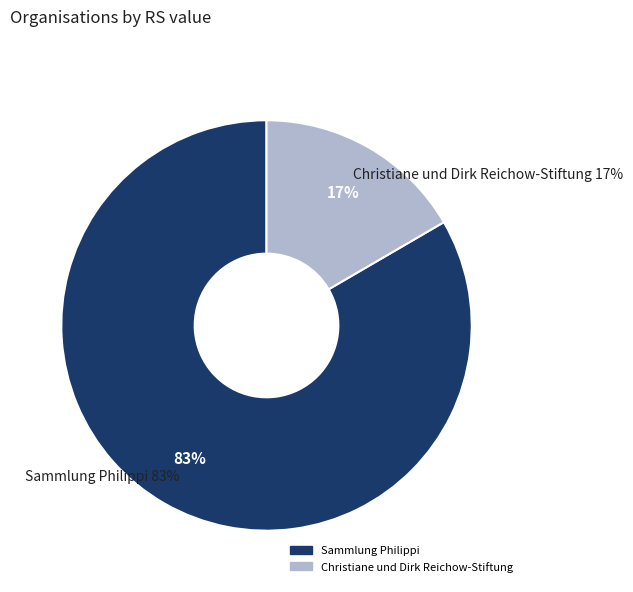

Rank the categories by value from highest to lowest.

Sammlung Philippi, Christiane und Dirk Reichow-Stiftung